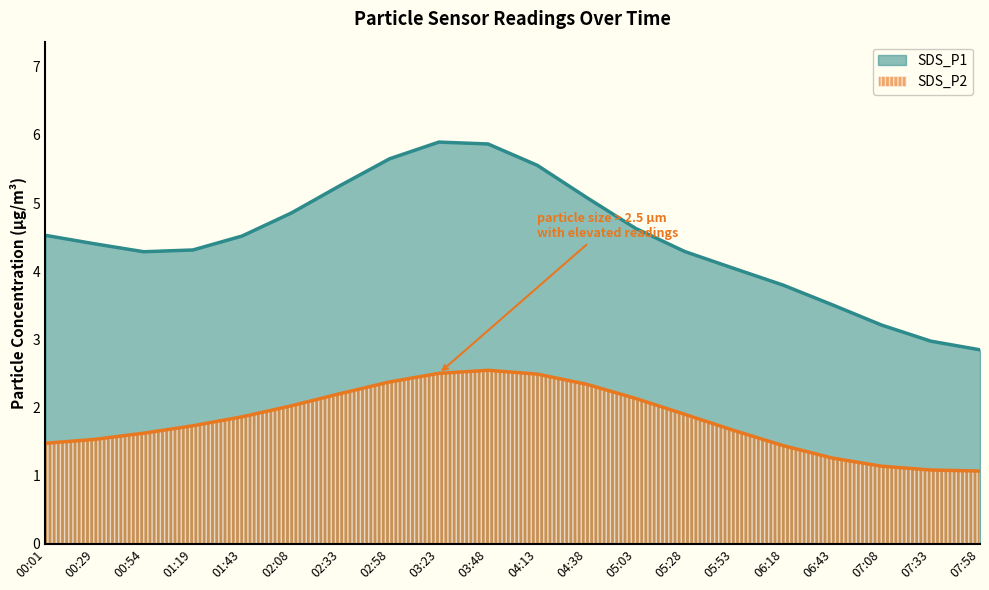

Where does the SDS_P2 series first go above 1?

00:01